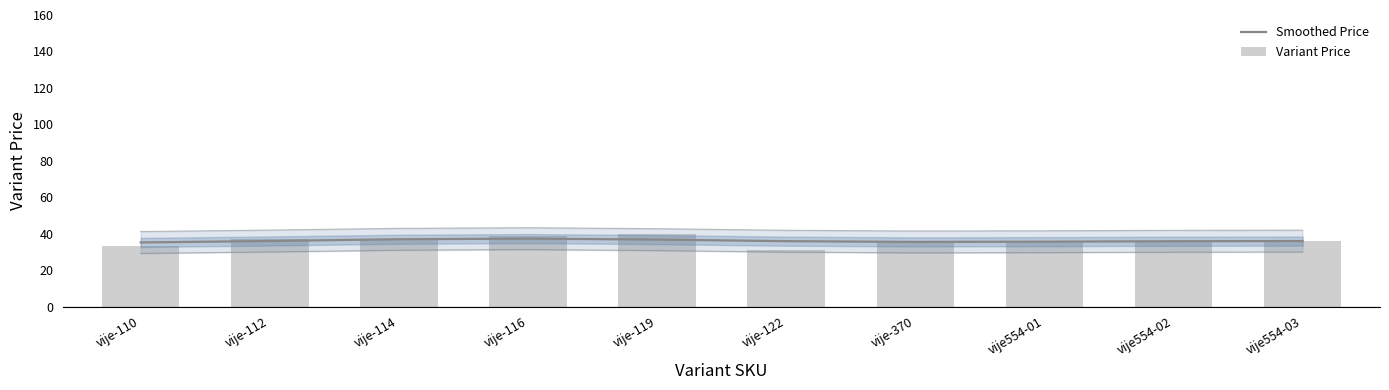

Does the chart contain stacked bars?

No